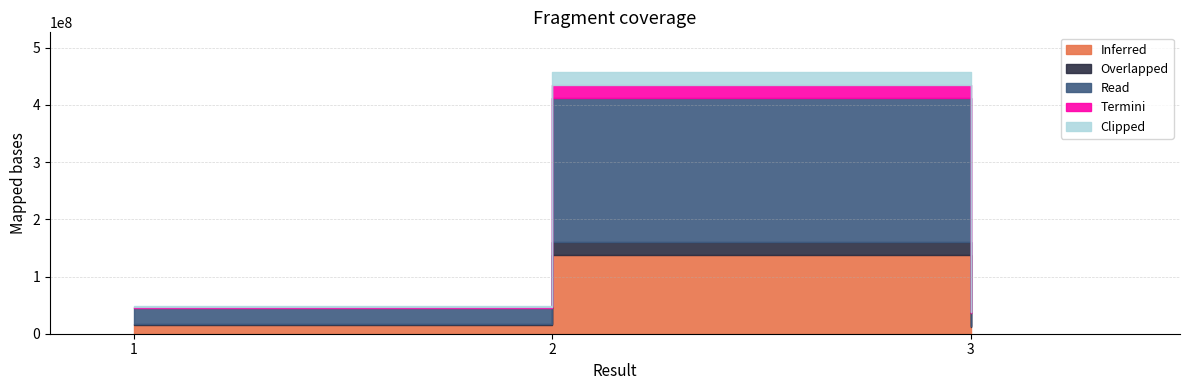

Reading right to left, extract all data points from this chart.

3=40180540	2=458026853	1=49074745